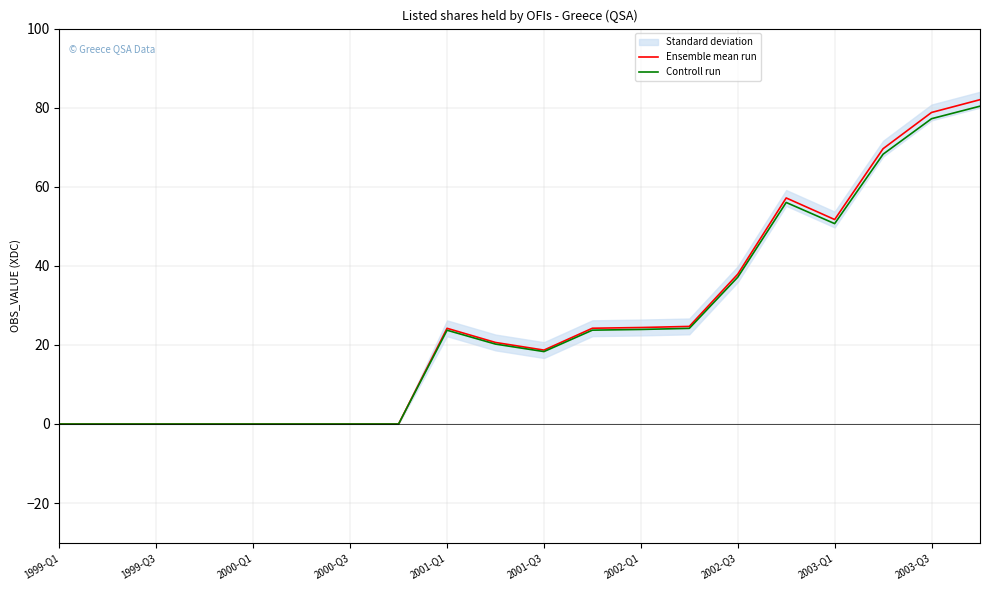

What is the difference between the highest and lowest values at 17?

1.4